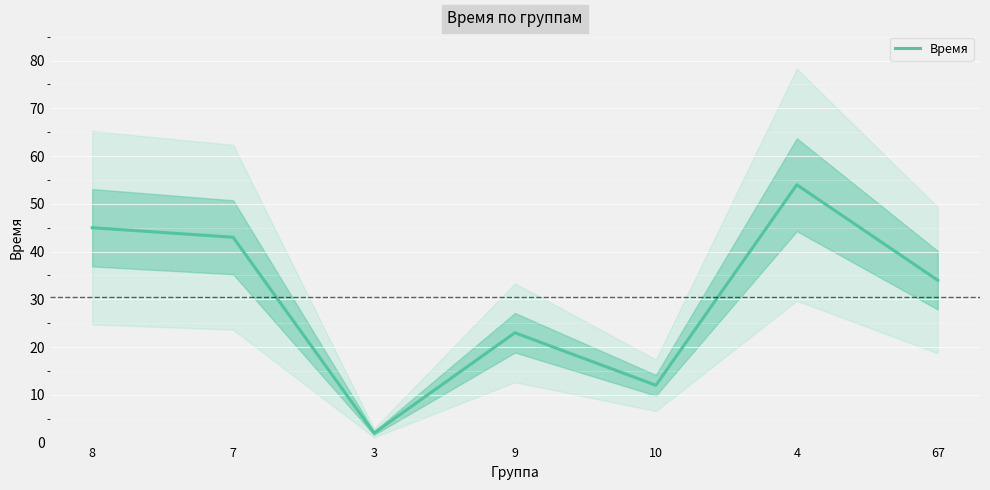

What is the difference between the maximum and minimum values?

52